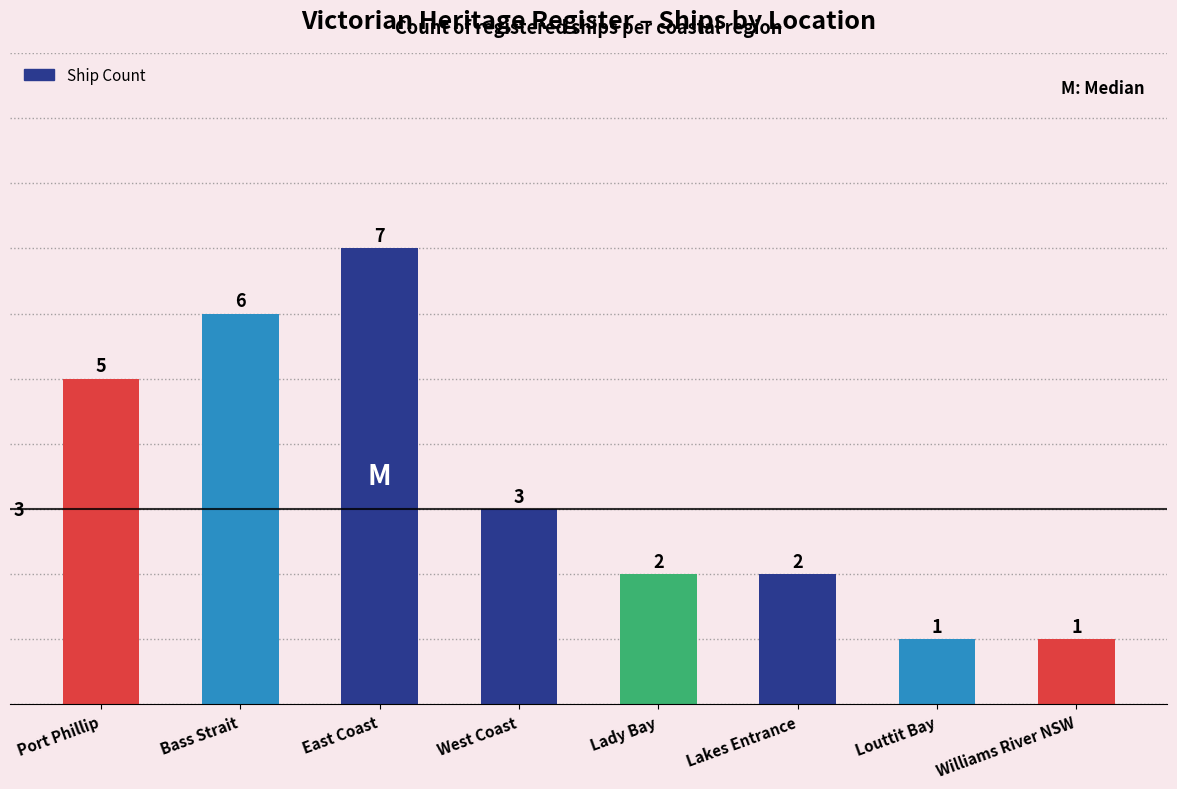

True or false: the data shows 2 at Lady Bay.

True